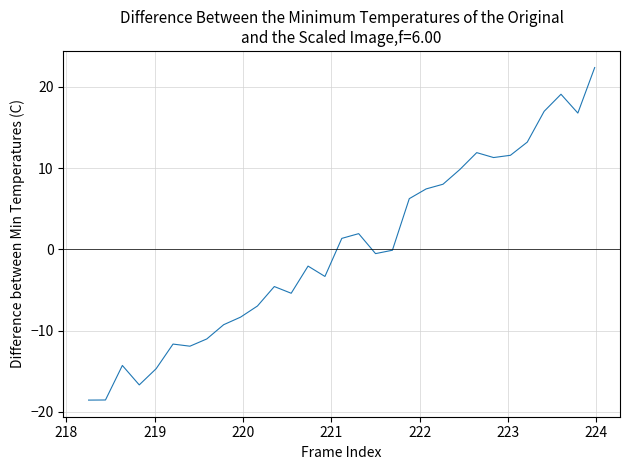

Reading left to right, transcribe all the data shown in this chart.

-18.6	-18.6	-14.3	-16.7	-14.7	-11.7	-11.9	-11.0	-9.3	-8.4	-7.0	-4.6	-5.4	-2.1	-3.3	1.3	1.9	-0.5	-0.1	6.2	7.4	8.0	9.8	11.9	11.3	11.6	13.2	17.0	19.1	16.8	22.4